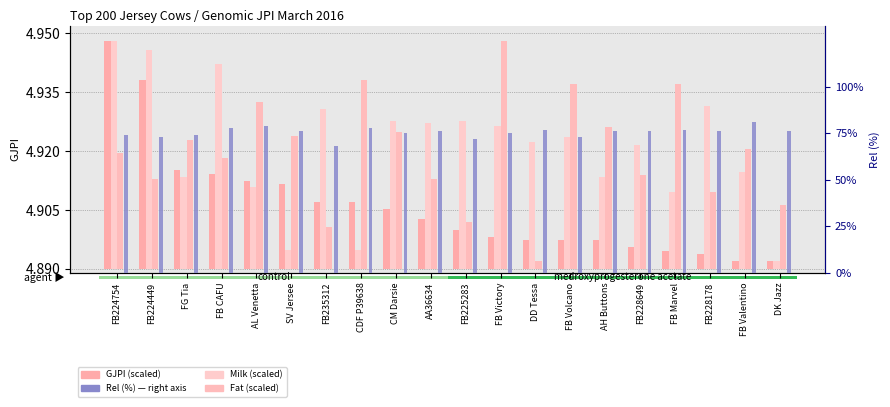

The value of Milk (scaled) at FG Tia is 0.0. True or false?

False